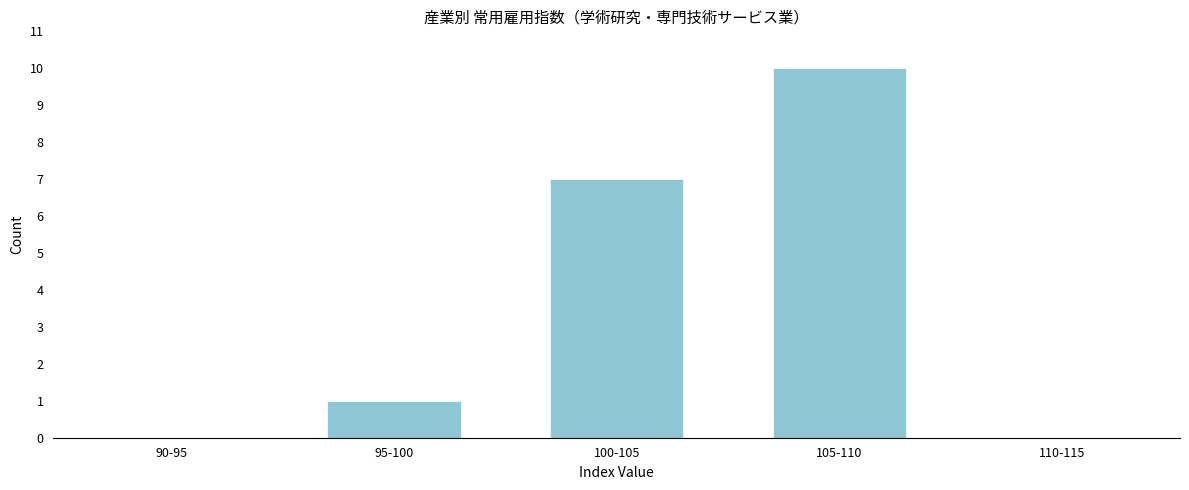

Reading left to right, transcribe all the data shown in this chart.

90-95=0	95-100=1	100-105=7	105-110=10	110-115=0